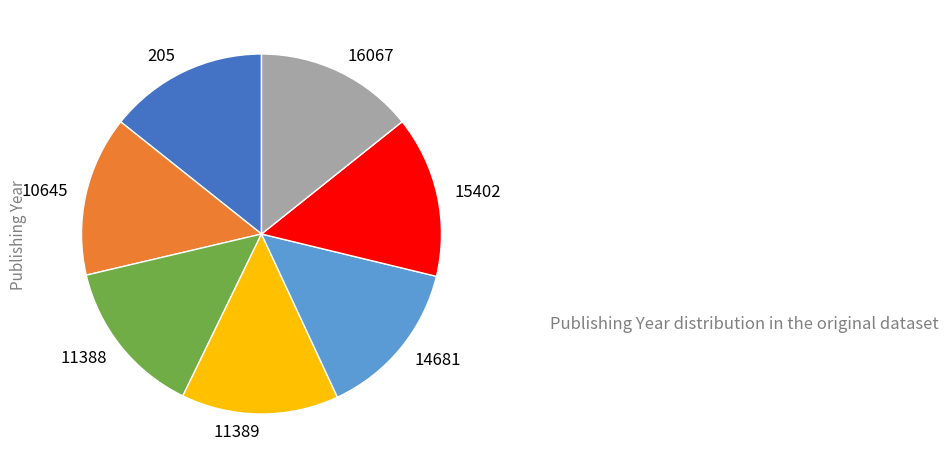

Is the sum of 11389 and 205 greater than half?

No